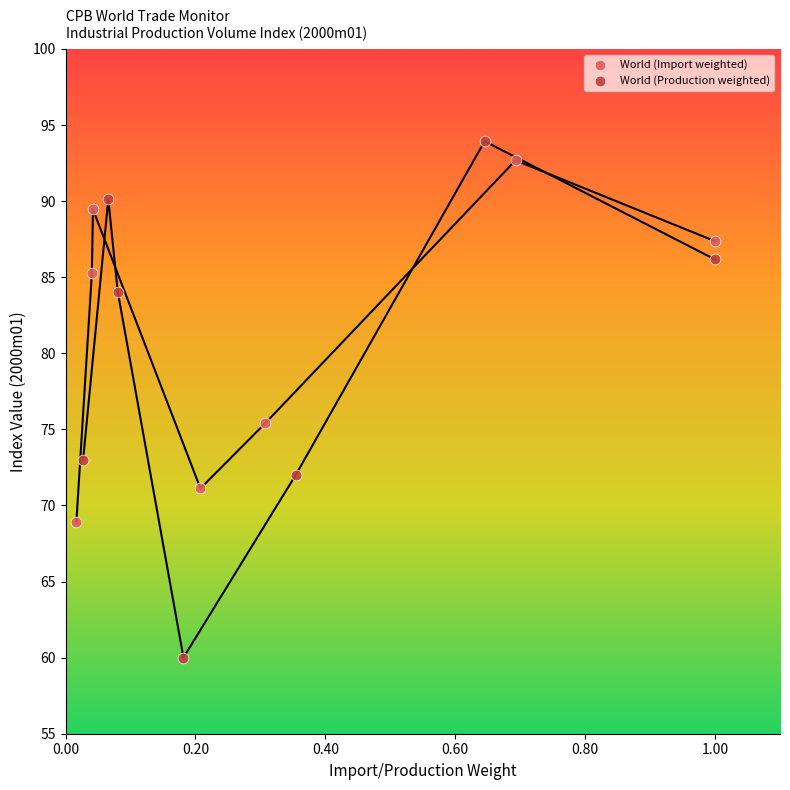

Which series reaches the minimum Y coordinate?

World (Production weighted)